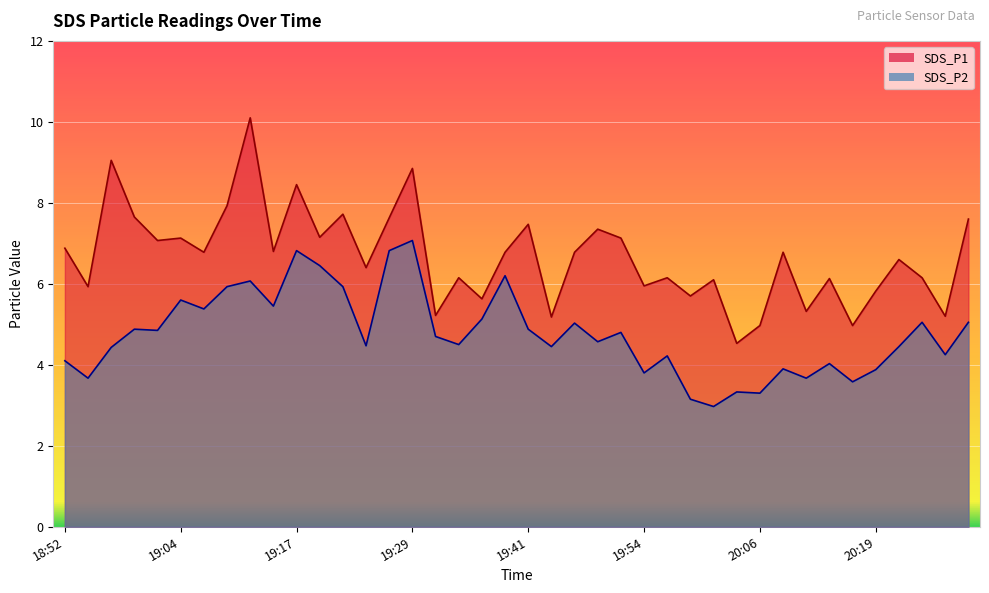

True or false: SDS_P2 and SDS_P1 intersect in this chart.

False